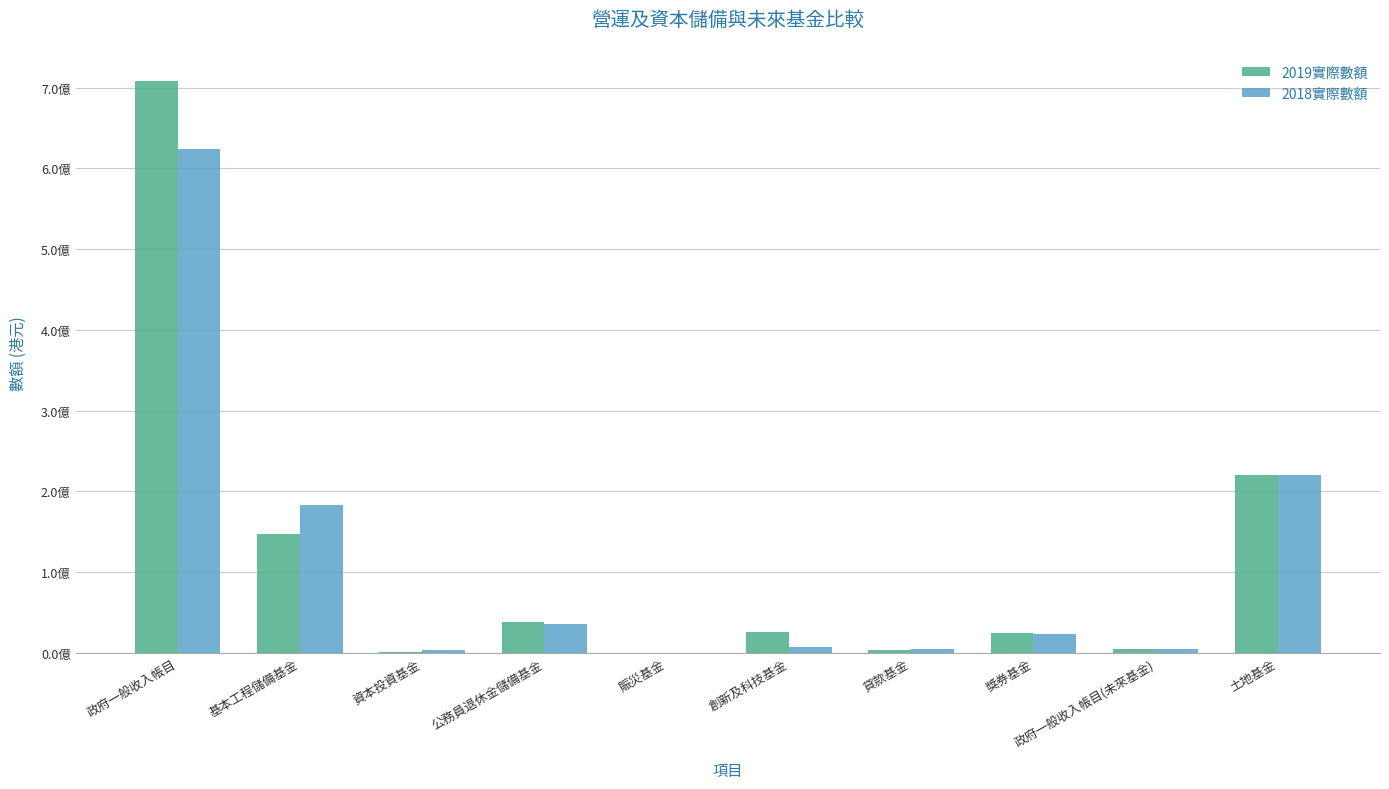

Which series has the largest total across all categories?

2019實際數額